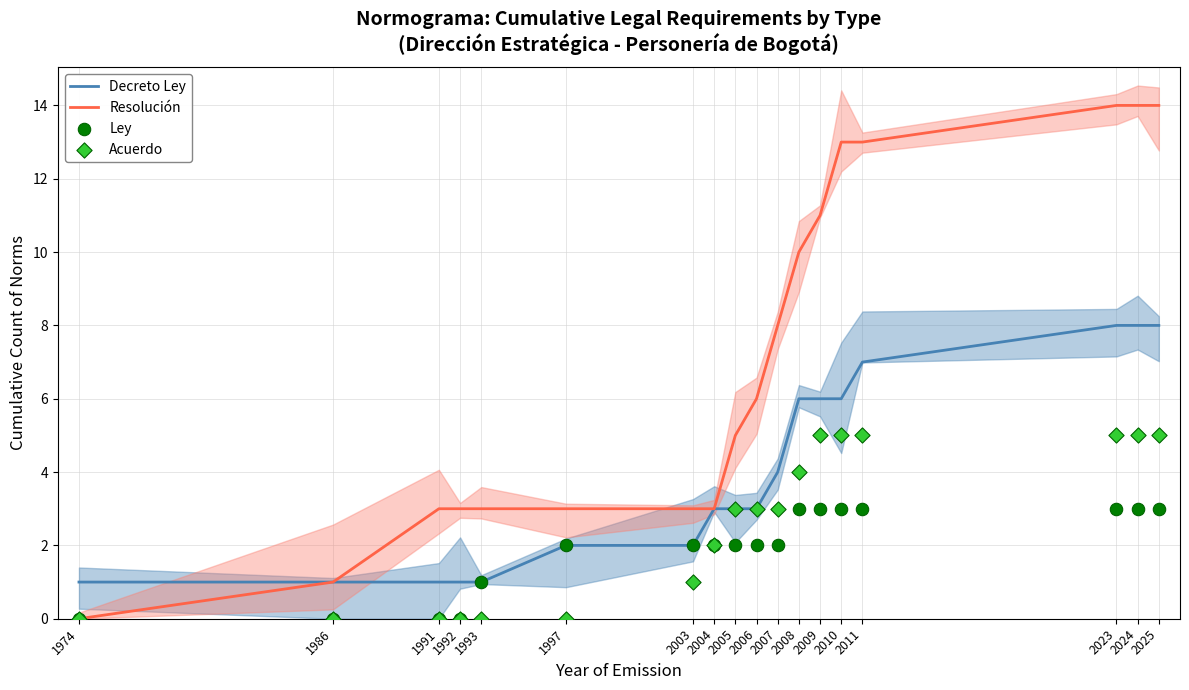

Which series contains the highest Y value?

Resolución